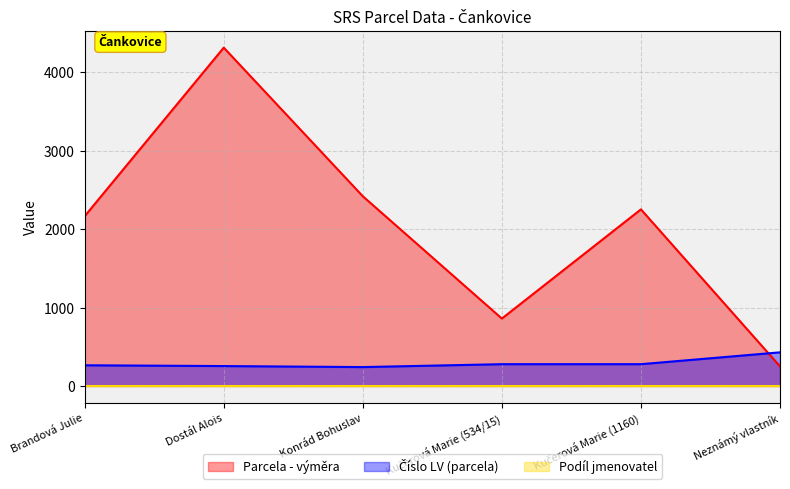

What is the sum of all Parcela - výměra values?

12259